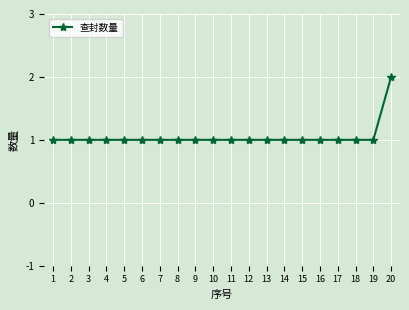

What is the ratio of the value at 7 to the value at 10?

1.0